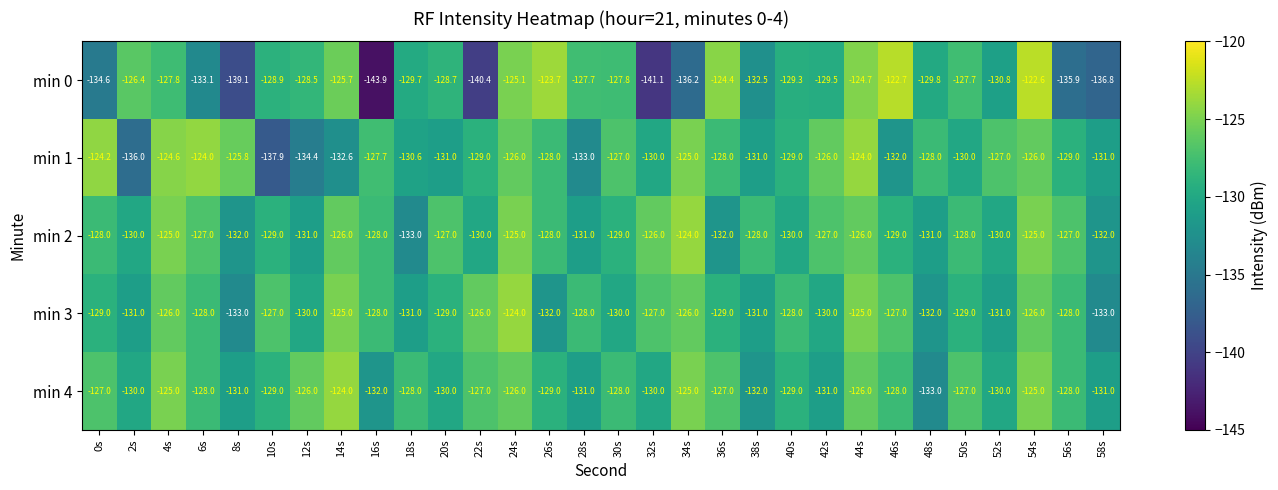

Is it true that min 0 equals -128.9 at 10s?

True